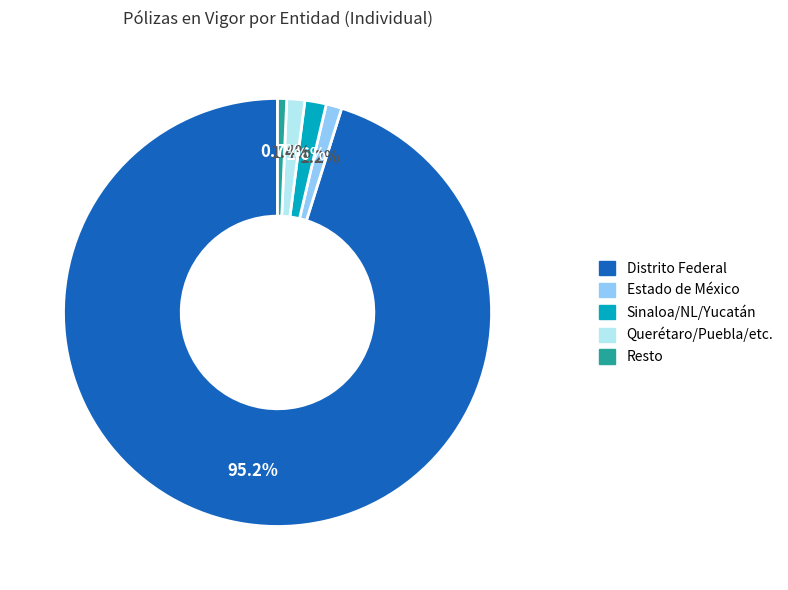

Is there any slice that represents more than half of the pie?

Yes